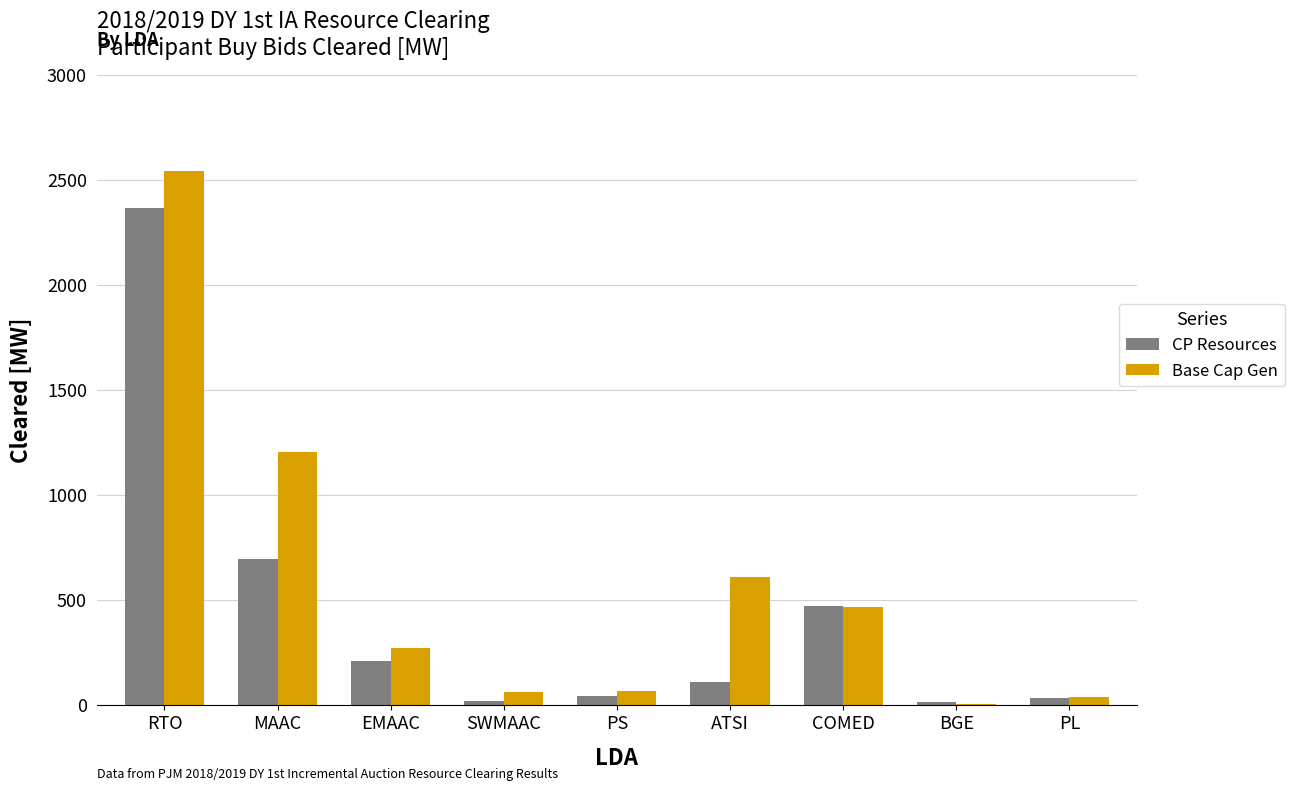

At which label does CP Resources reach its peak?

RTO